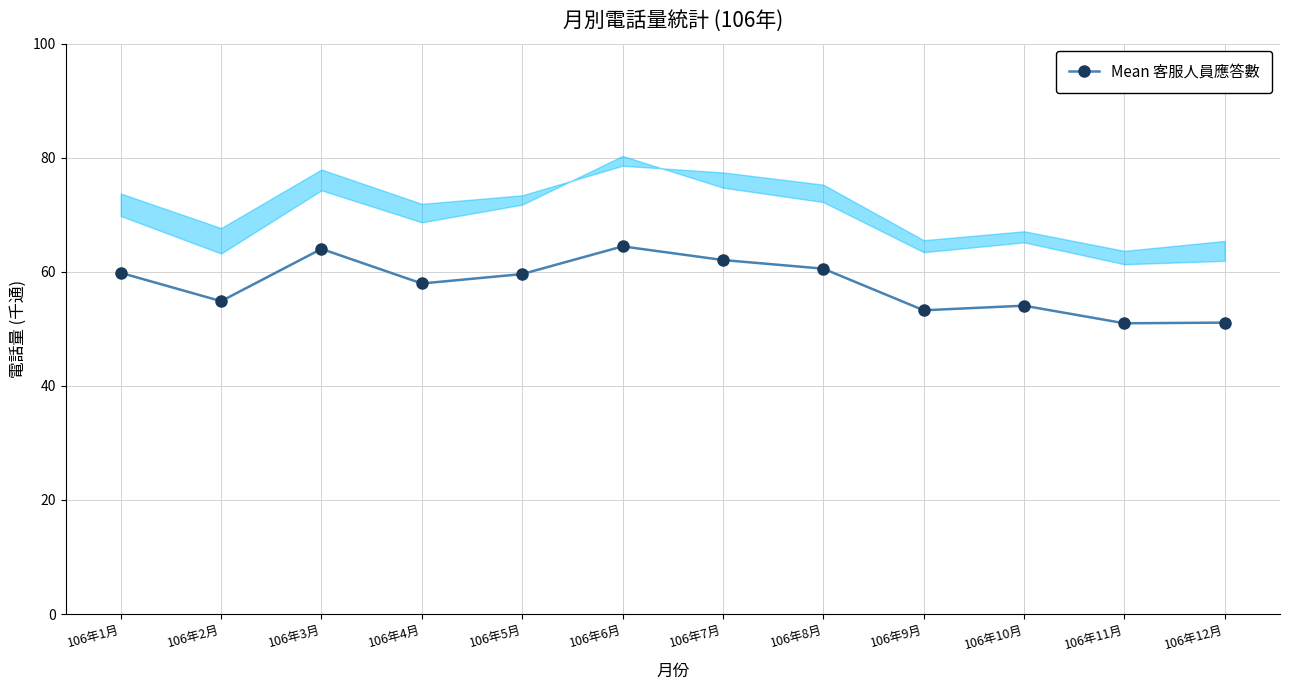

List the labels in order of value, largest first.

106年6月, 106年3月, 106年7月, 106年8月, 106年1月, 106年5月, 106年4月, 106年2月, 106年10月, 106年9月, 106年12月, 106年11月